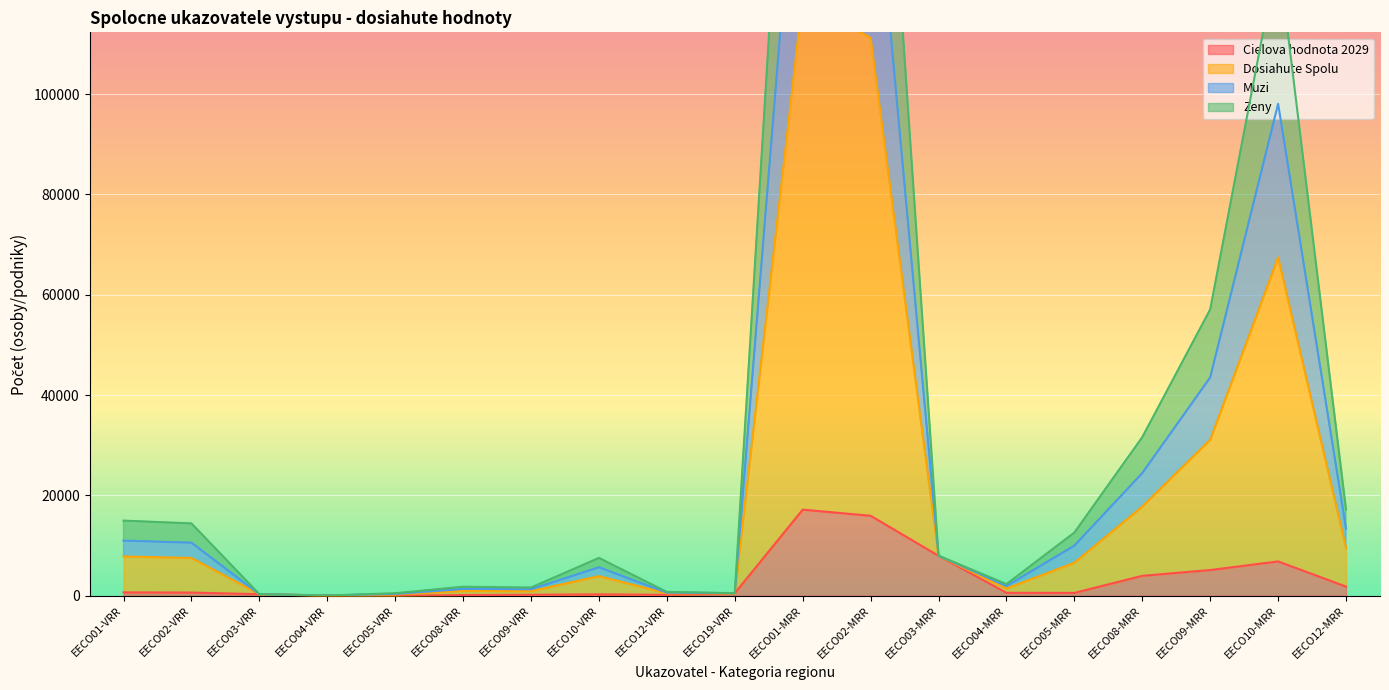

True or false: Zeny and Cielova hodnota 2029 cross at least once.

False